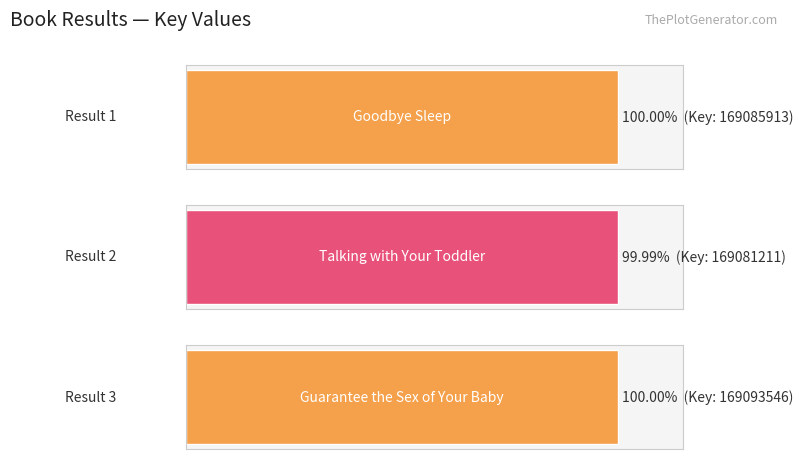

Approximately how many times larger is the value at 2 compared to 3?

1.0